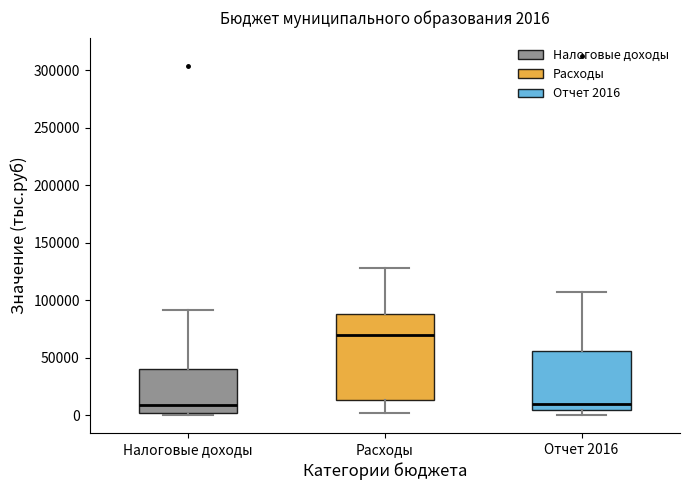

Which box has the highest median line?

Расходы